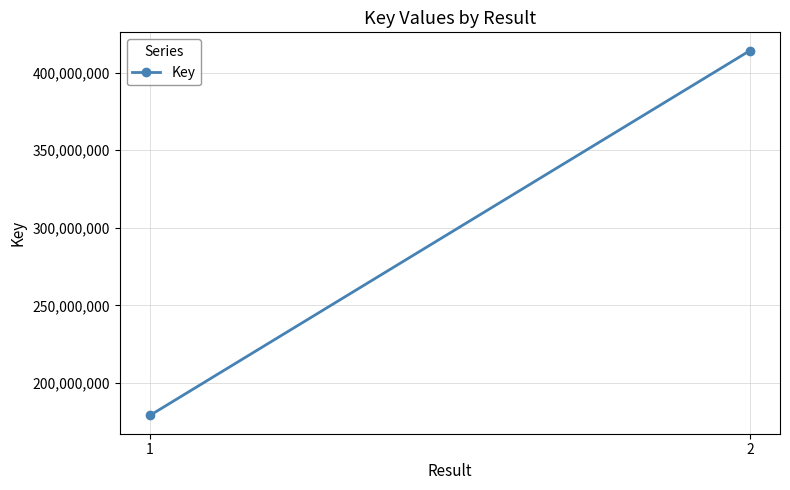

Which category has the highest value across all series?

2